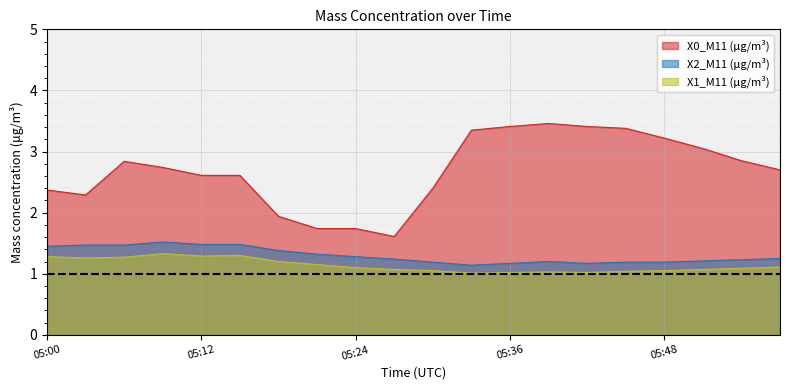

Where is the first local minimum for X1_M11 (μg/m³)?

05:03